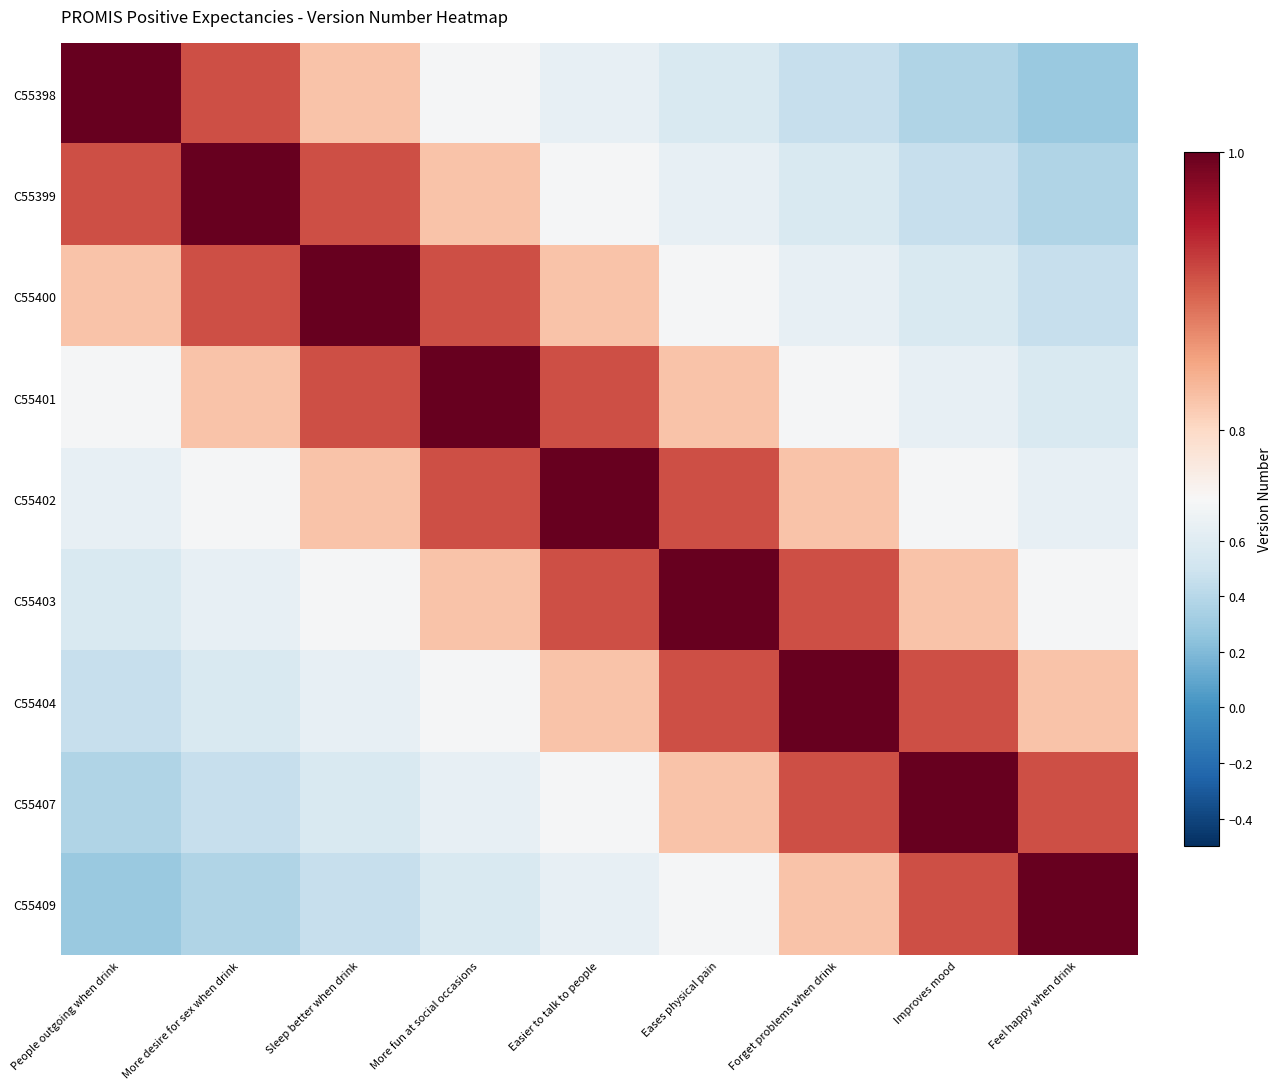

Reading left to right, transcribe all the data shown in this chart.

C55398: People outgoing when drink=1.0	More desire for sex when drink=0.9	Sleep better when drink=0.8	More fun at social occasions=0.7	Easier to talk to people=0.6	Eases physical pain=0.6	Forget problems when drink=0.5	Improves mood=0.4	Feel happy when drink=0.3
C55399: People outgoing when drink=0.9	More desire for sex when drink=1.0	Sleep better when drink=0.9	More fun at social occasions=0.8	Easier to talk to people=0.7	Eases physical pain=0.6	Forget problems when drink=0.6	Improves mood=0.5	Feel happy when drink=0.4
C55400: People outgoing when drink=0.8	More desire for sex when drink=0.9	Sleep better when drink=1.0	More fun at social occasions=0.9	Easier to talk to people=0.8	Eases physical pain=0.7	Forget problems when drink=0.6	Improves mood=0.6	Feel happy when drink=0.5
C55401: People outgoing when drink=0.7	More desire for sex when drink=0.8	Sleep better when drink=0.9	More fun at social occasions=1.0	Easier to talk to people=0.9	Eases physical pain=0.8	Forget problems when drink=0.7	Improves mood=0.6	Feel happy when drink=0.6
C55402: People outgoing when drink=0.6	More desire for sex when drink=0.7	Sleep better when drink=0.8	More fun at social occasions=0.9	Easier to talk to people=1.0	Eases physical pain=0.9	Forget problems when drink=0.8	Improves mood=0.7	Feel happy when drink=0.6
C55403: People outgoing when drink=0.6	More desire for sex when drink=0.6	Sleep better when drink=0.7	More fun at social occasions=0.8	Easier to talk to people=0.9	Eases physical pain=1.0	Forget problems when drink=0.9	Improves mood=0.8	Feel happy when drink=0.7
C55404: People outgoing when drink=0.5	More desire for sex when drink=0.6	Sleep better when drink=0.6	More fun at social occasions=0.7	Easier to talk to people=0.8	Eases physical pain=0.9	Forget problems when drink=1.0	Improves mood=0.9	Feel happy when drink=0.8
C55407: People outgoing when drink=0.4	More desire for sex when drink=0.5	Sleep better when drink=0.6	More fun at social occasions=0.6	Easier to talk to people=0.7	Eases physical pain=0.8	Forget problems when drink=0.9	Improves mood=1.0	Feel happy when drink=0.9
C55409: People outgoing when drink=0.3	More desire for sex when drink=0.4	Sleep better when drink=0.5	More fun at social occasions=0.6	Easier to talk to people=0.6	Eases physical pain=0.7	Forget problems when drink=0.8	Improves mood=0.9	Feel happy when drink=1.0